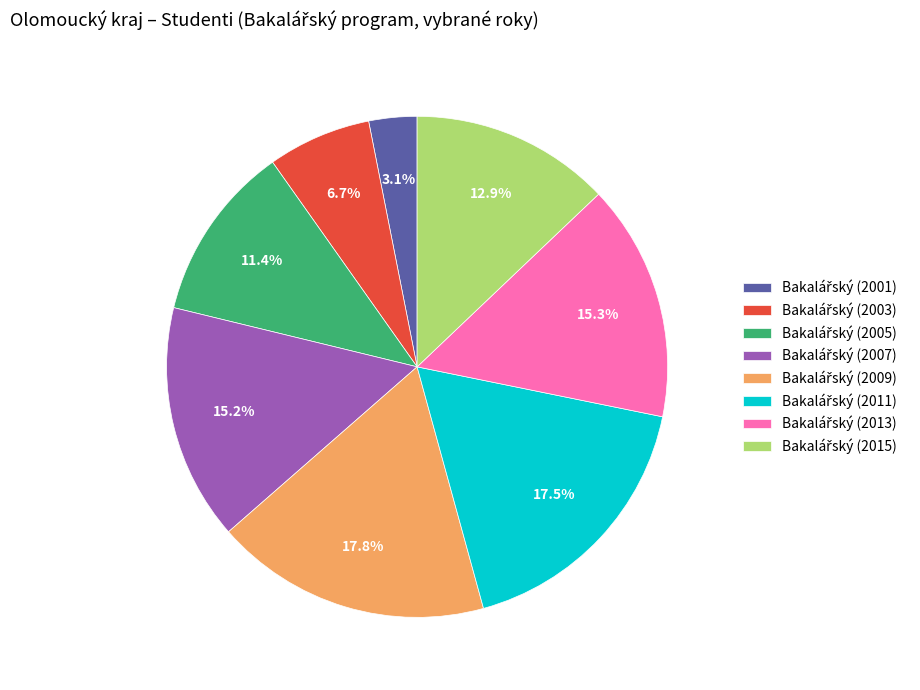

Does any single category account for the majority?

No